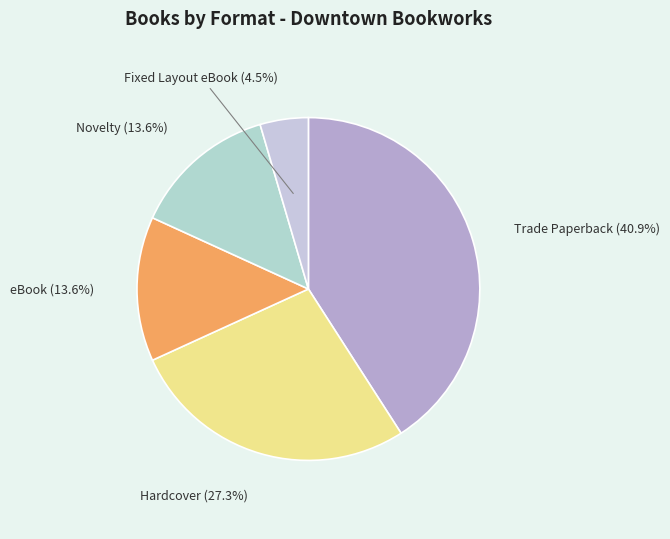

Which category has the biggest portion of the pie?

Trade Paperback